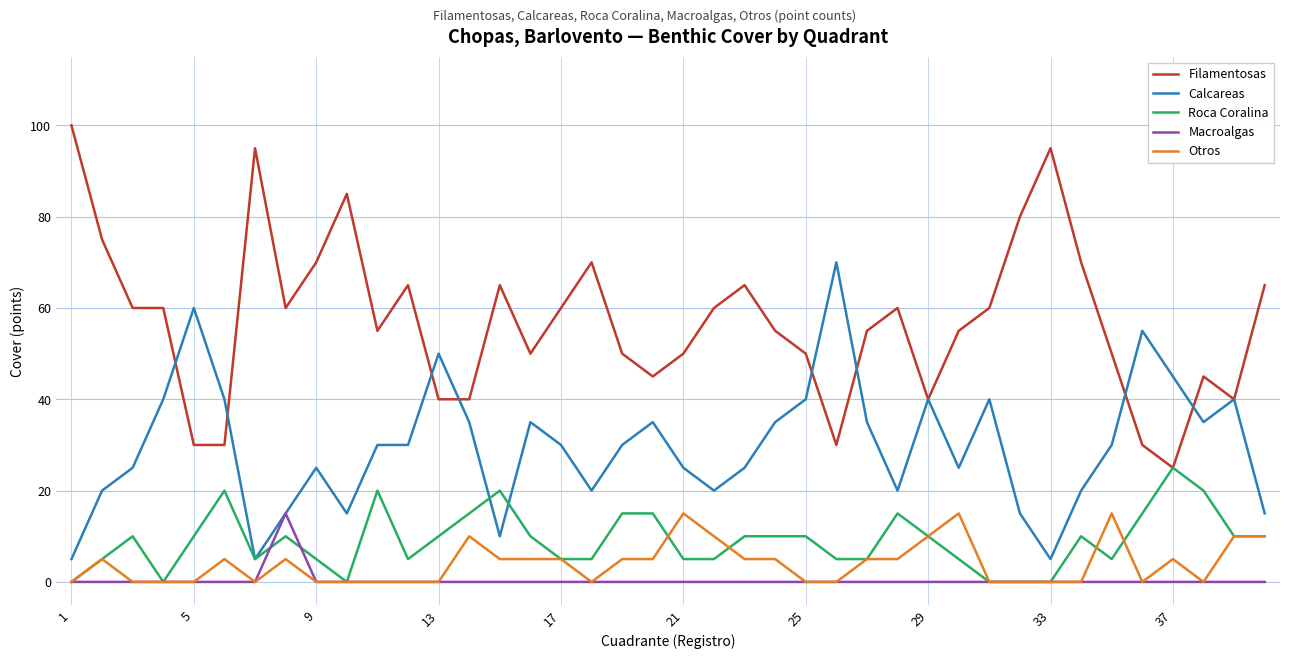

Which series has the largest total across all categories?

Filamentosas